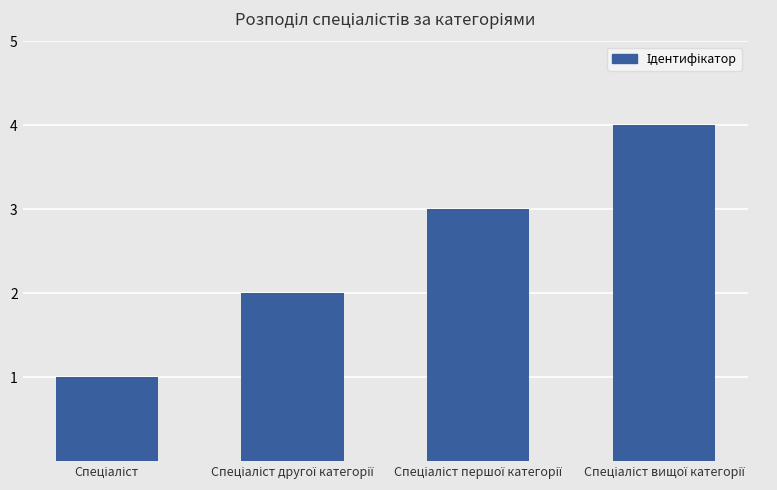

What is the difference between the maximum and minimum values?

3